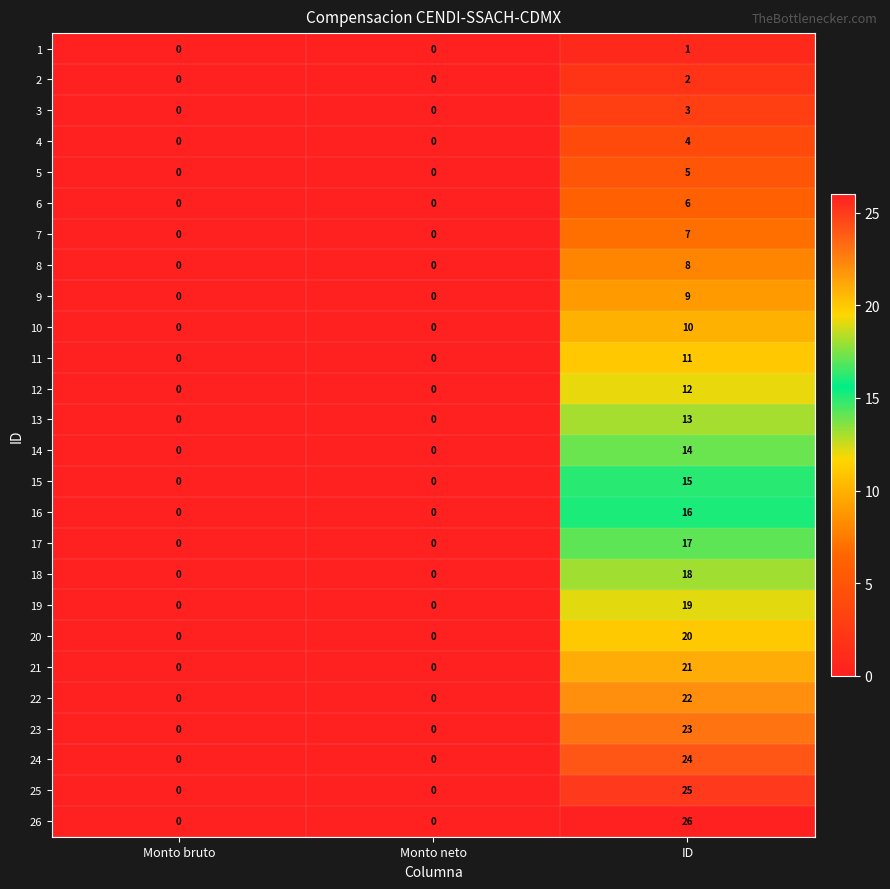

Count the number of data series in this chart.

26